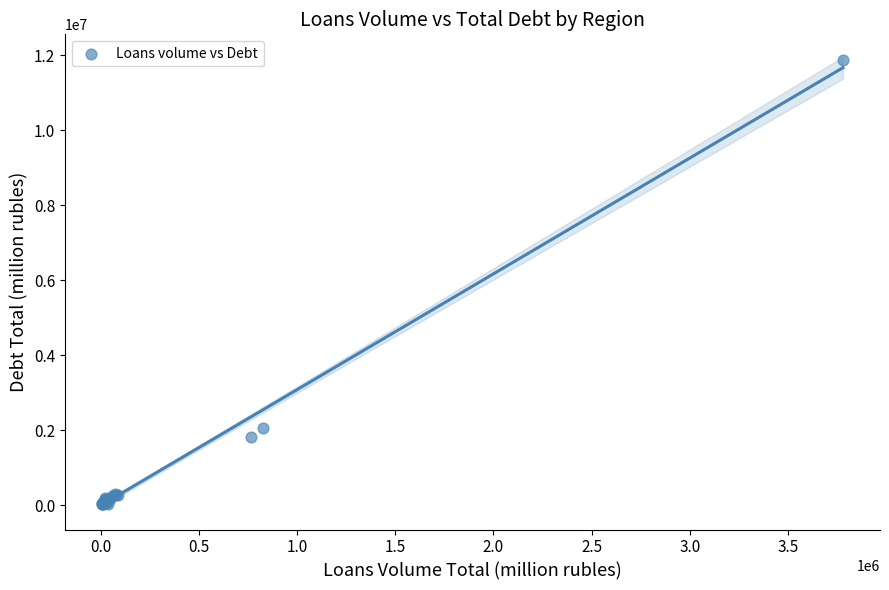

What Y value in the scatter plot is closest to 5953286?

2067079